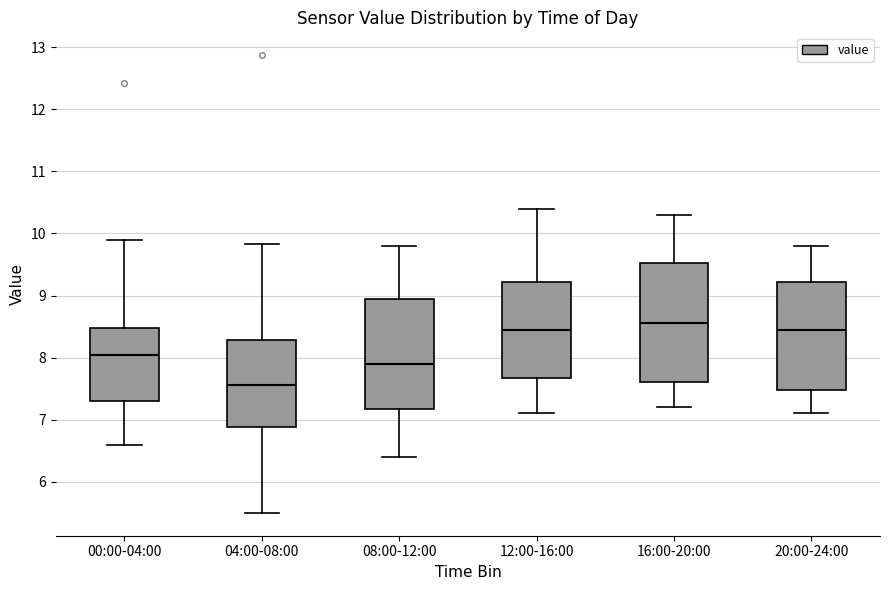

Which box has the highest median line?

16:00-20:00